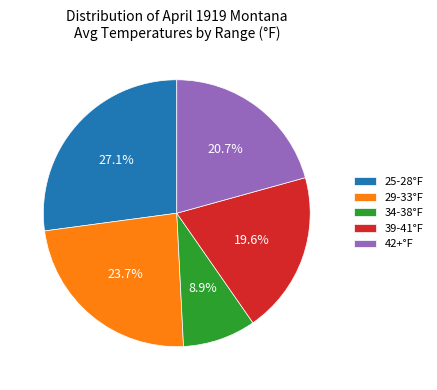

Rank the categories by value from lowest to highest.

34-38°F, 39-41°F, 42+°F, 29-33°F, 25-28°F